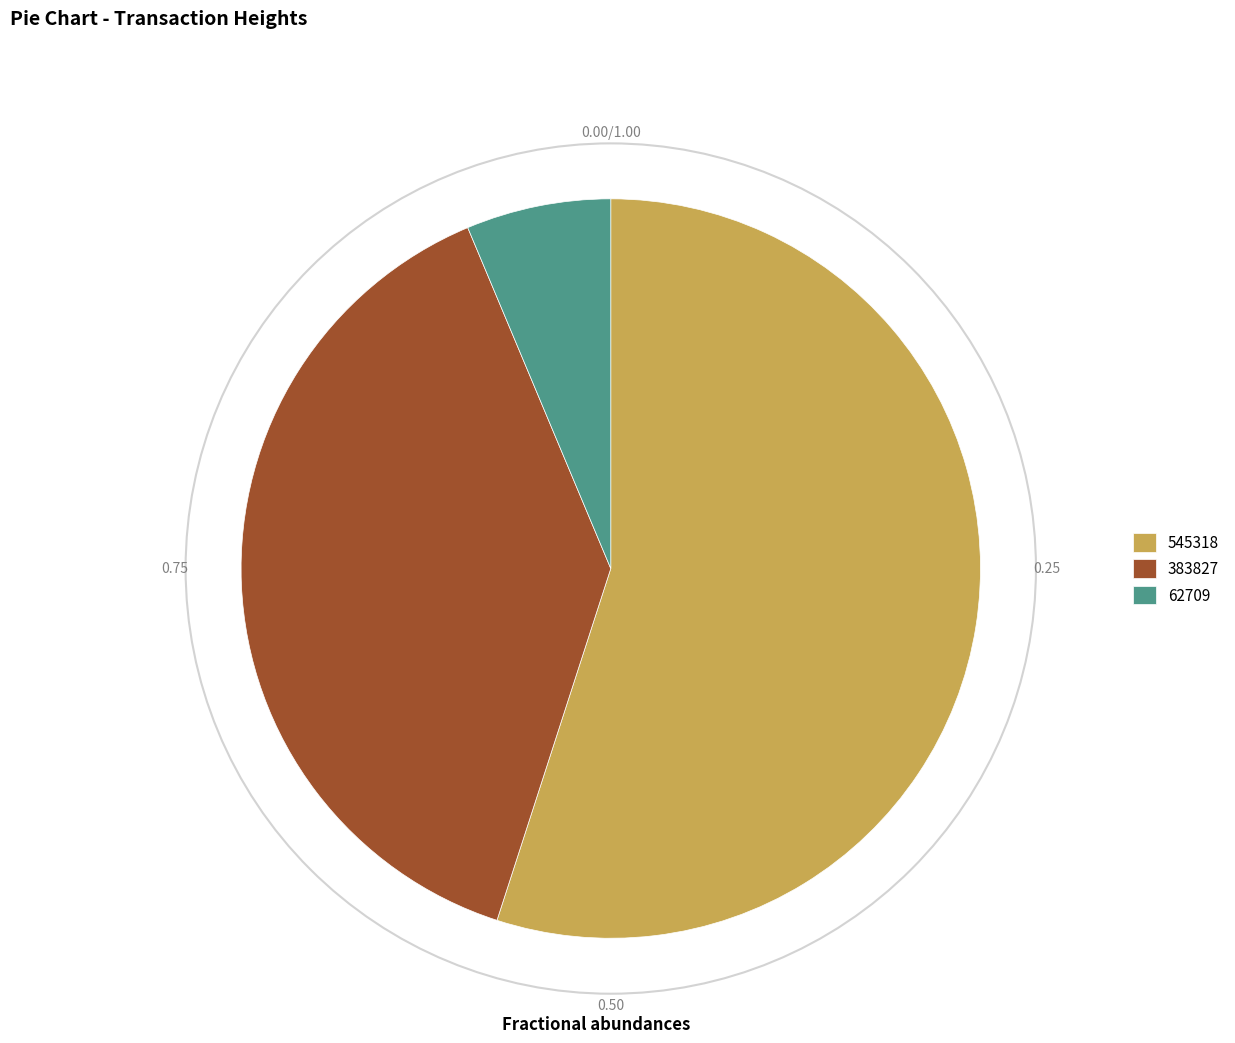

Which category has the biggest portion of the pie?

545318